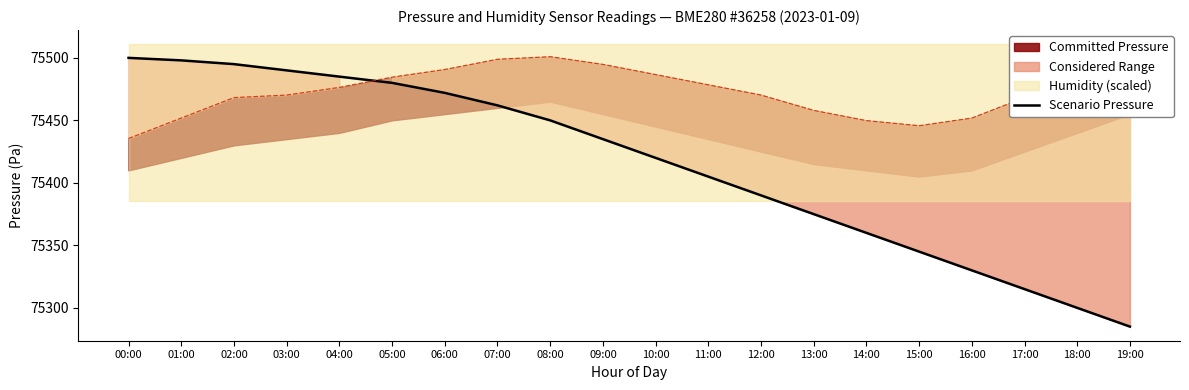

What is the greatest value displayed?

75500